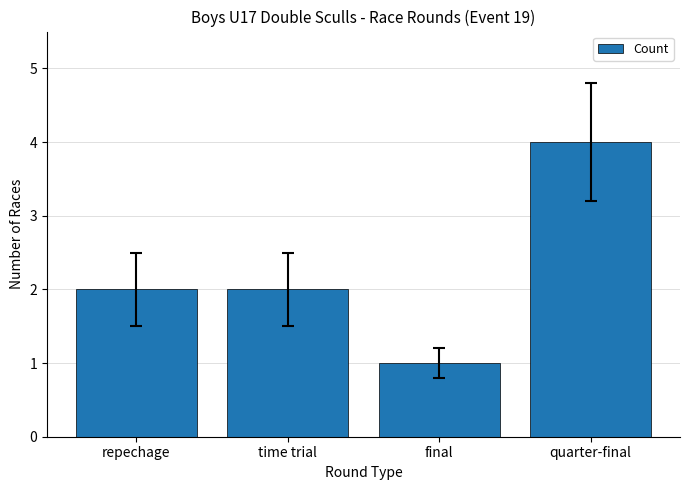

Which category has the lowest value across all series?

final